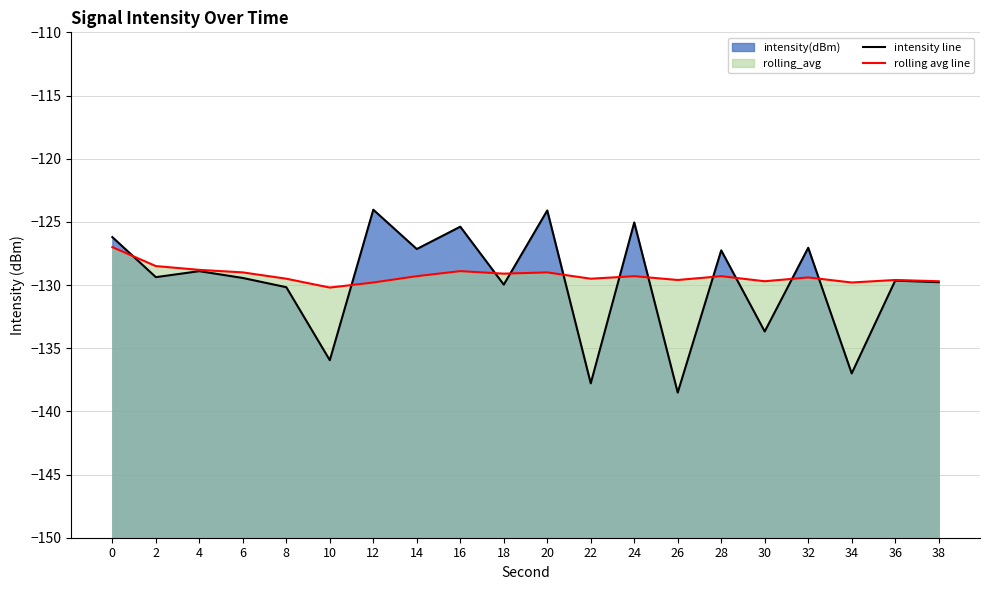

What is the value of the intensity line point at the 7th from the left?

-124.0